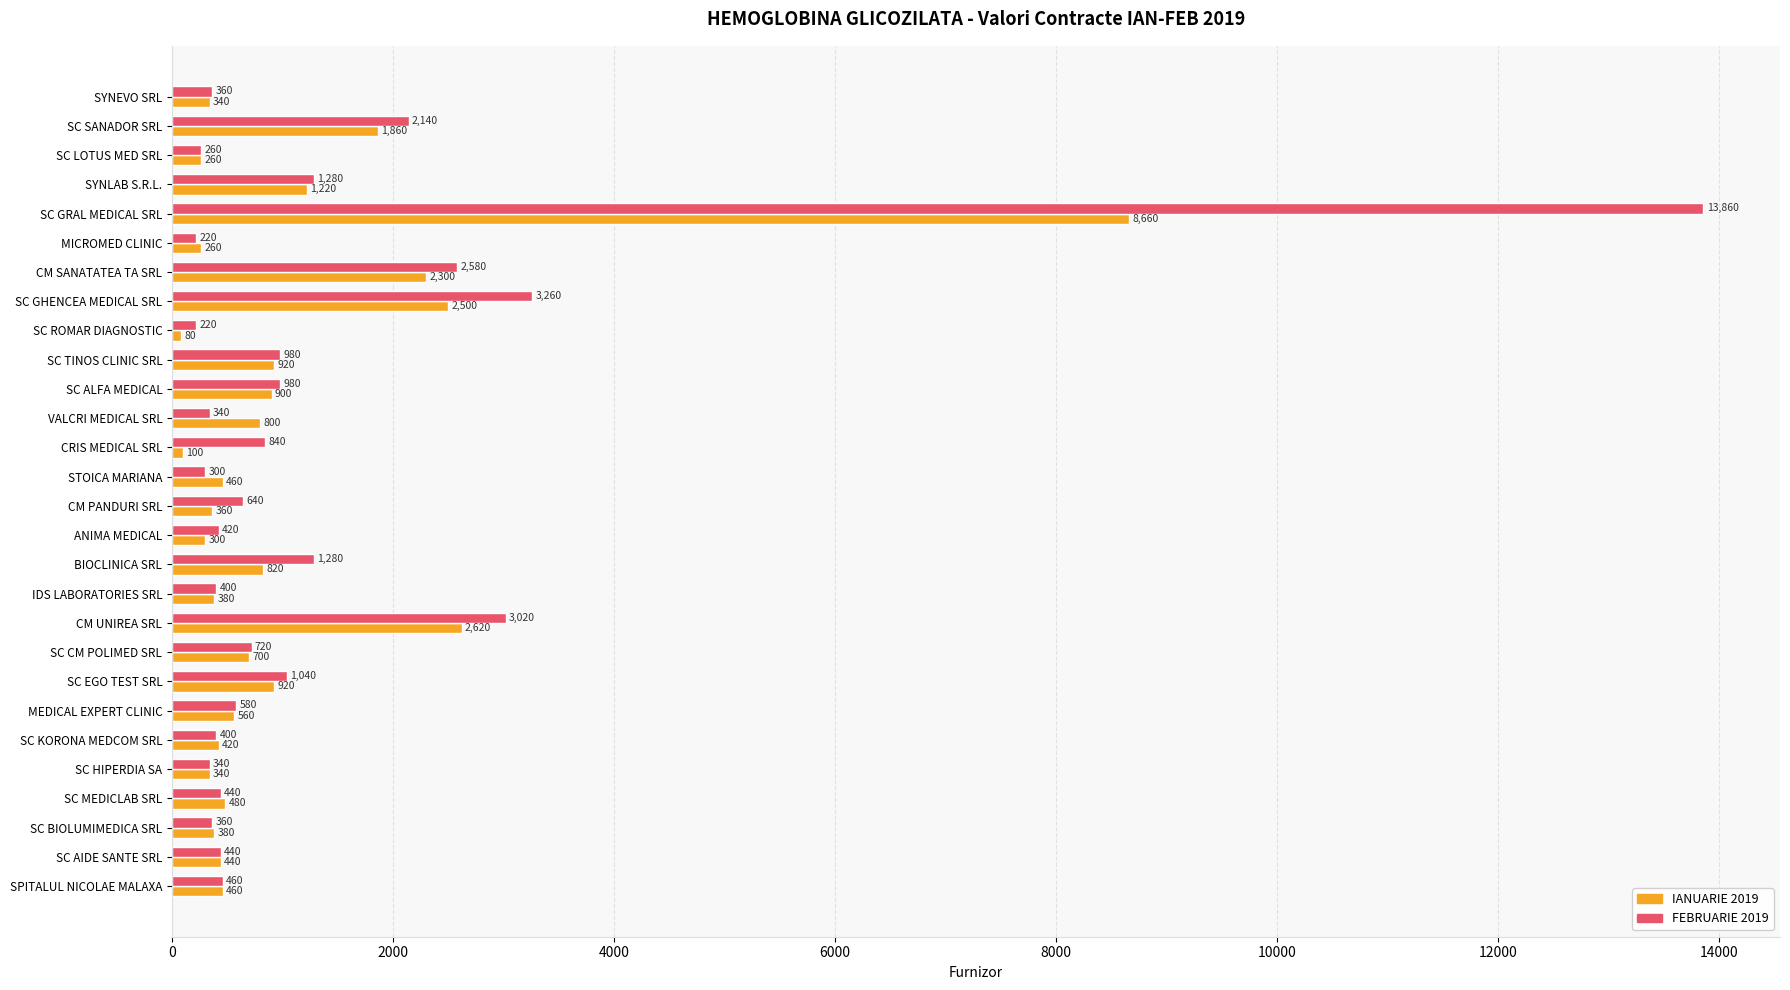

Is it true that FEBRUARIE 2019 equals 4072 at CM SANATATEA TA SRL?

False